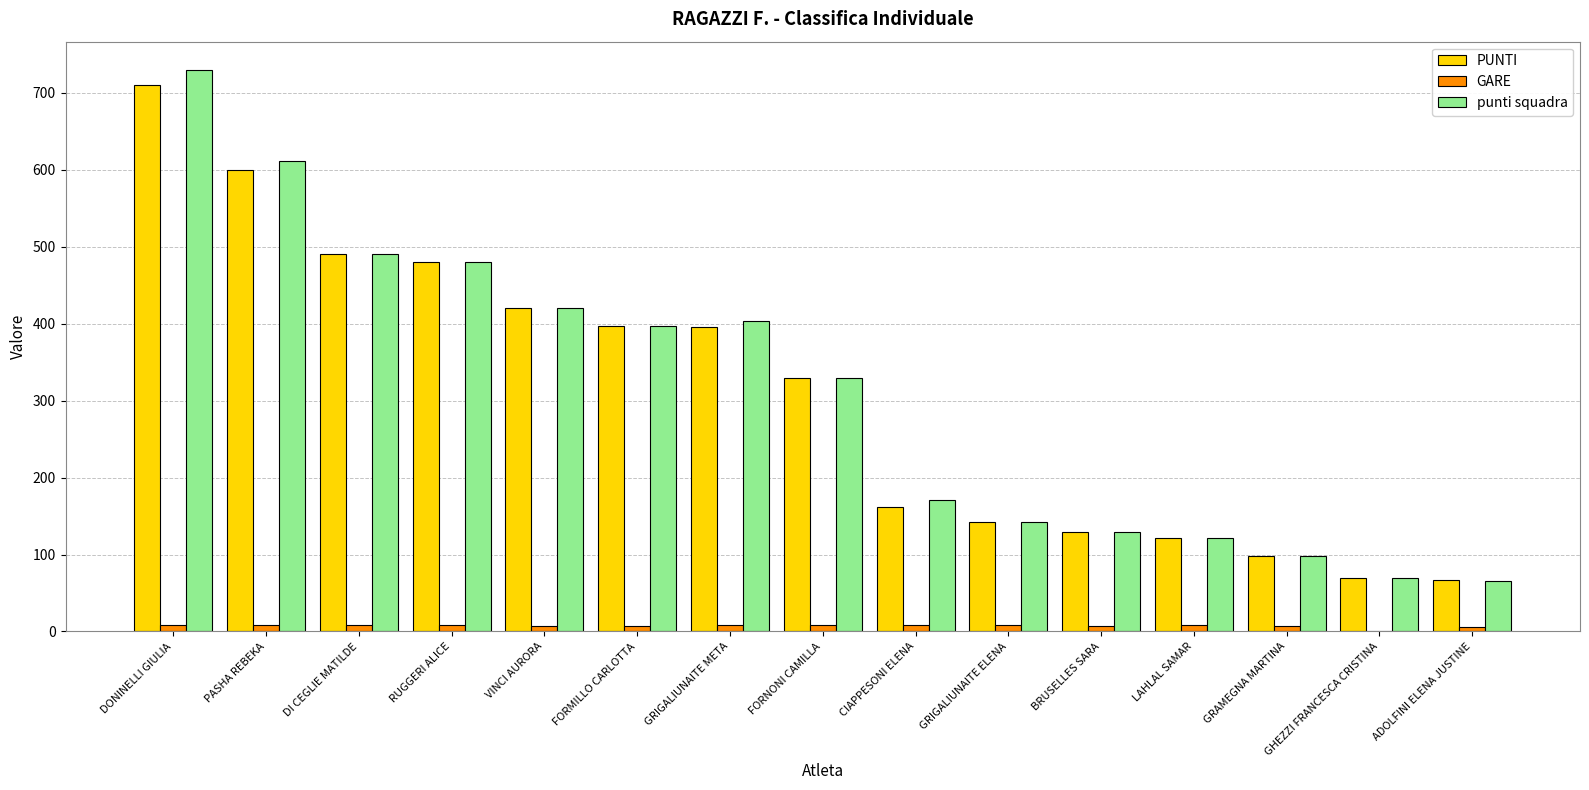

True or false: PUNTI has a value of 162 at CIAPPESONI ELENA.

True